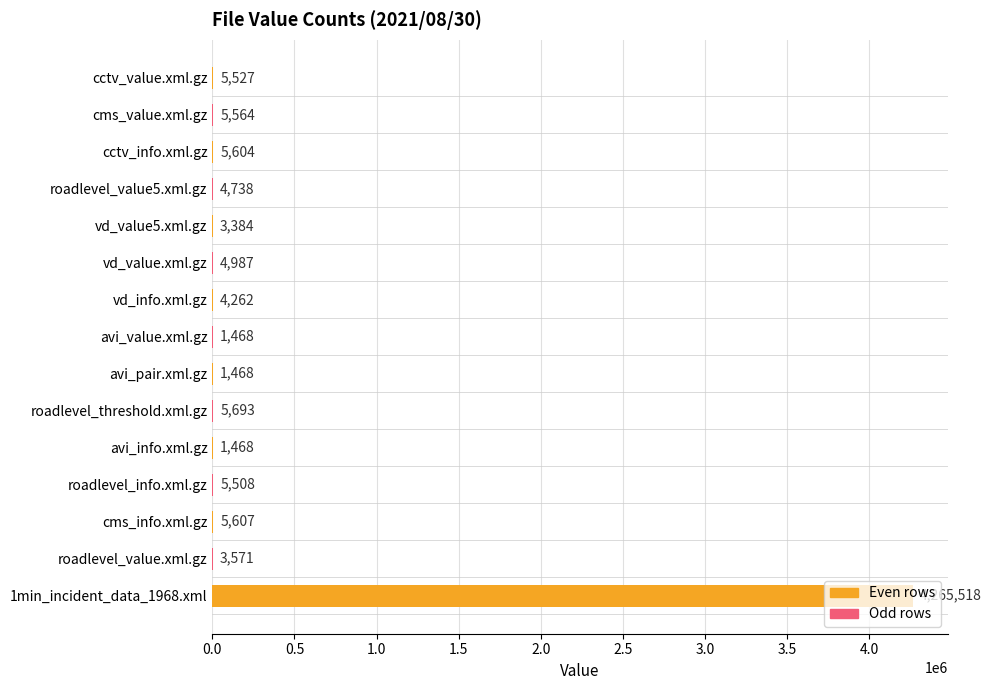

What is the greatest value displayed?

4265518